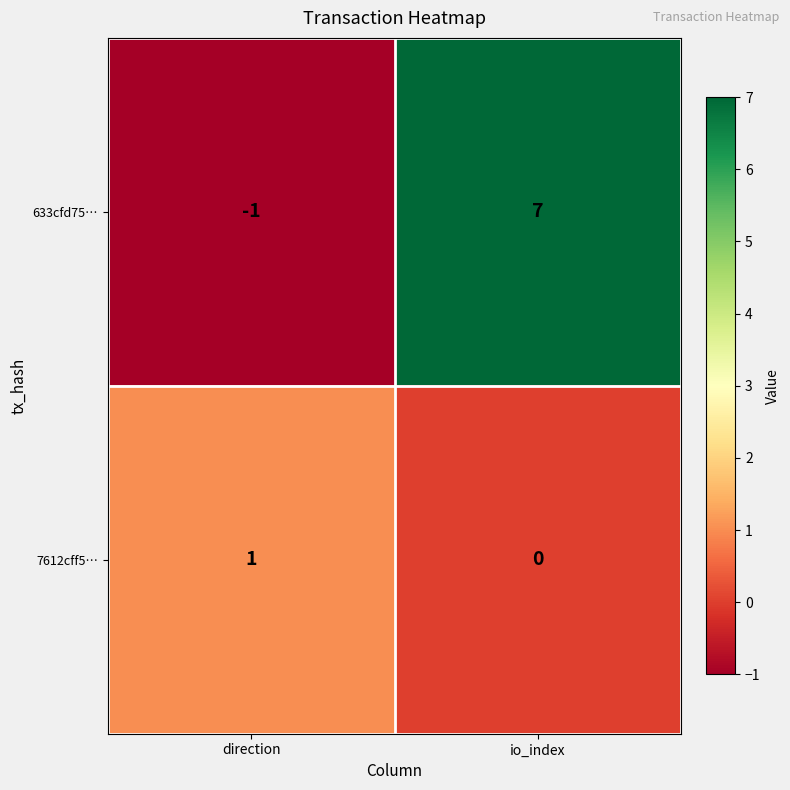

Which series changed the most between direction and io_index?

633cfd75…